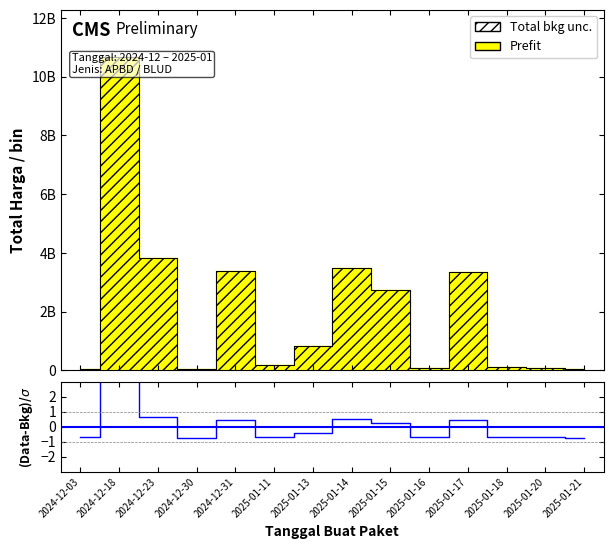

Does the chart display data point markers on the line(s)?

No